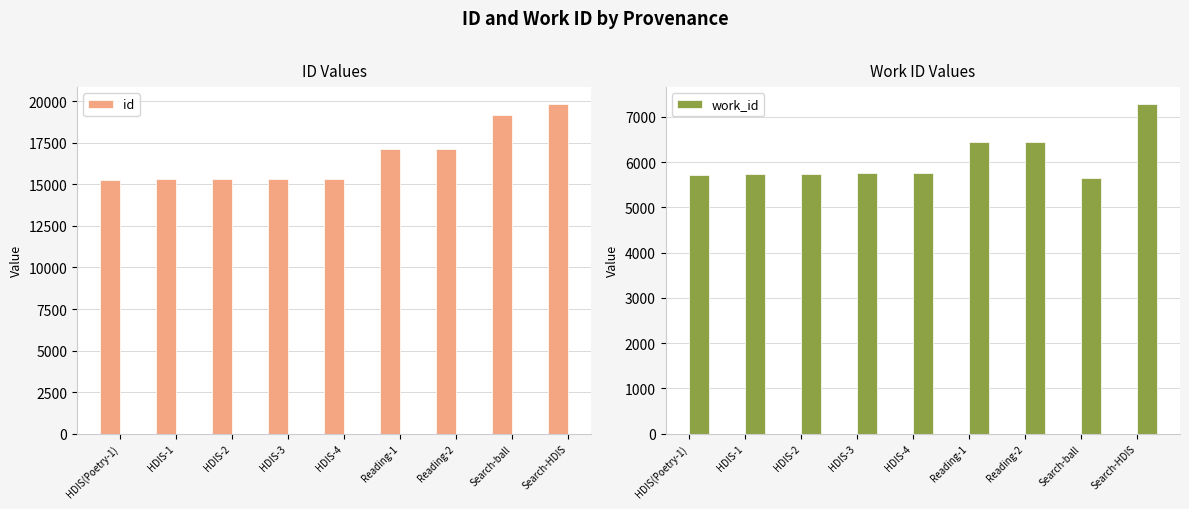

Rank the series by their maximum value, from lowest to highest.

work_id, id